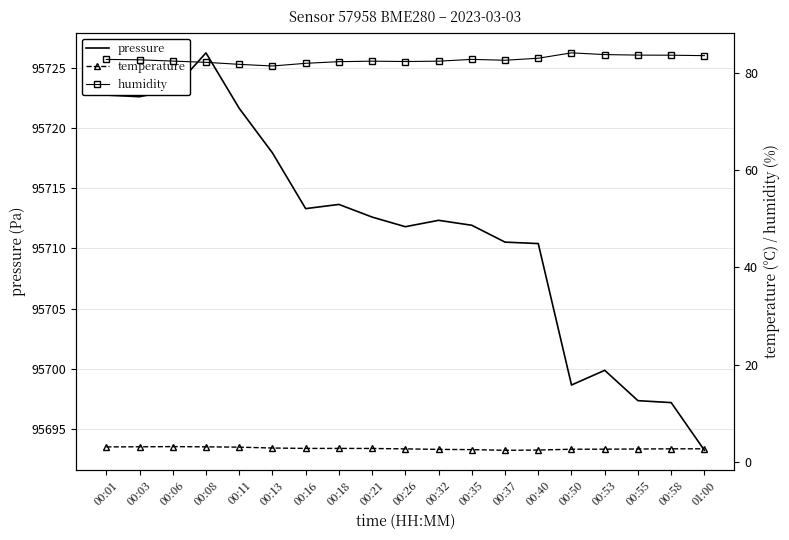

Reading left to right, transcribe all the data shown in this chart.

pressure: 95722.7	95722.6	95723.2	95726.2	95721.6	95717.9	95713.3	95713.6	95712.6	95711.8	95712.3	95711.9	95710.5	95710.4	95698.7	95699.9	95697.4	95697.2	95693.2
temperature: 3.0	3.1	3.1	3.1	3.0	2.8	2.7	2.7	2.7	2.6	2.5	2.5	2.4	2.4	2.6	2.6	2.6	2.6	2.7
humidity: 82.8	82.8	82.5	82.2	81.8	81.5	82.0	82.4	82.5	82.4	82.5	82.8	82.7	83.1	84.2	83.8	83.7	83.7	83.6